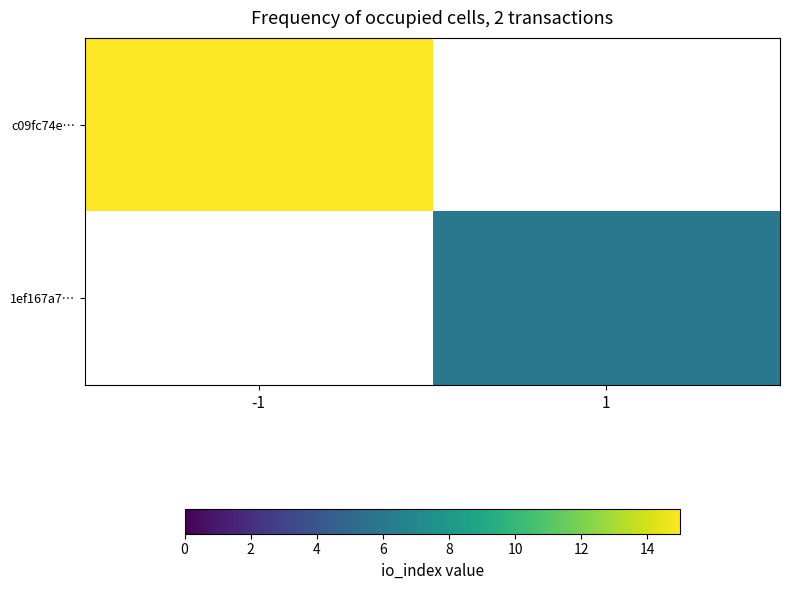

Which series has the largest range (max minus min)?

c09fc74e…